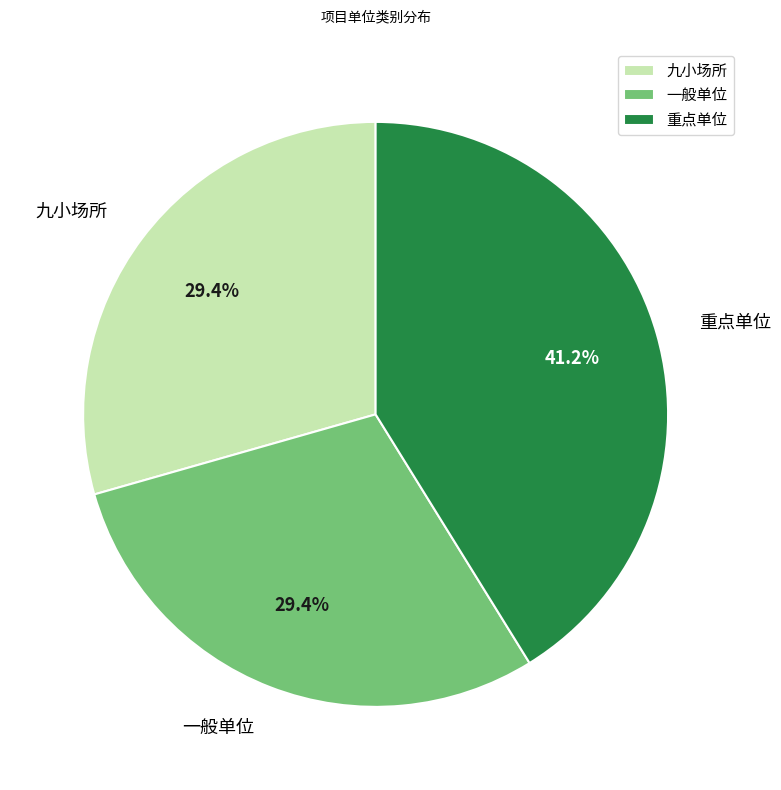

To the nearest percent, what is the difference between the 重点单位 and 九小场所 slice percentages?

12%